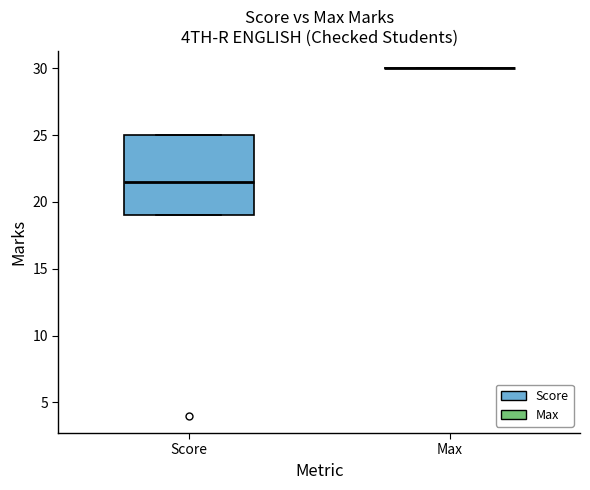

Reading left to right, transcribe this box plot: for each box, give where its median line is, the range the box spans, and where its two whiskers end, as read against the y-axis. The values are not printed on the chart, so give them approximately, as read against the axis.

Score: median 21.5, box 19.0 to 25.0, whiskers 19.0 to 25.0
Max: box collapsed to a line at 30.0, whiskers 30.0 to 30.0